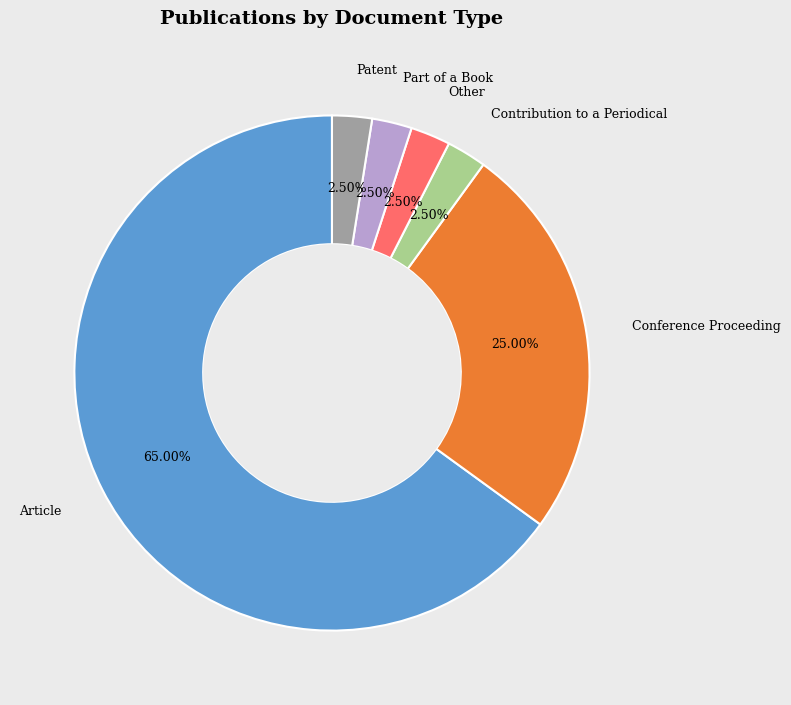

Is there a majority slice in this chart?

Yes